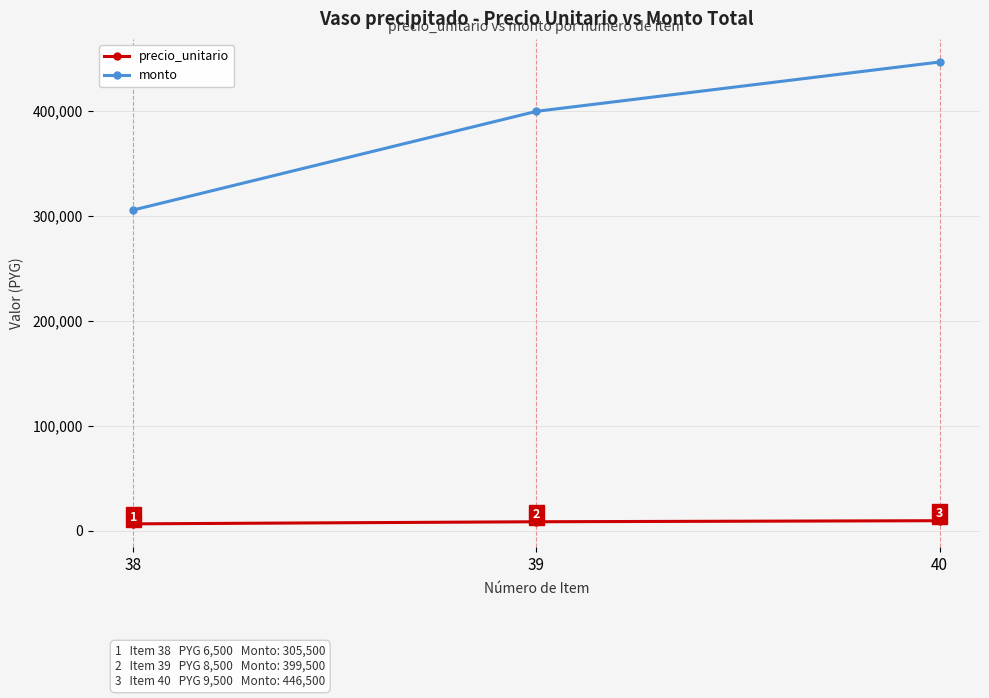

Which label corresponds to the smallest value in the chart?

38